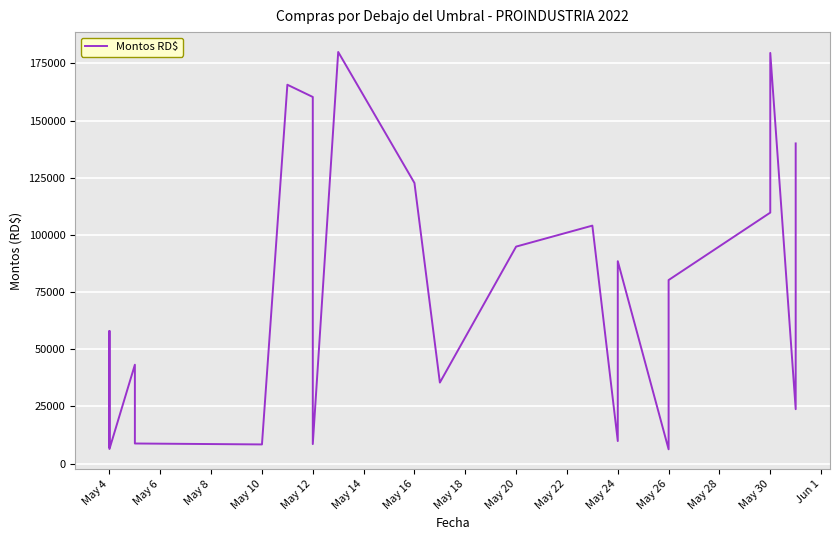

How many interior local peaks (higher than both neighbors) does the data have?

7